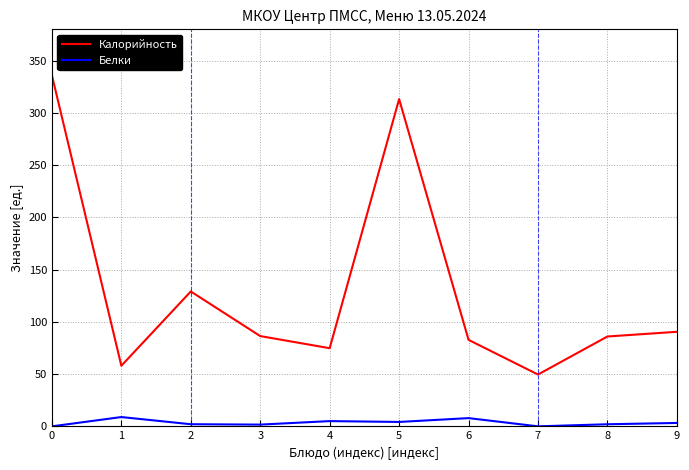

True or false: Калорийность and Белки intersect in this chart.

False